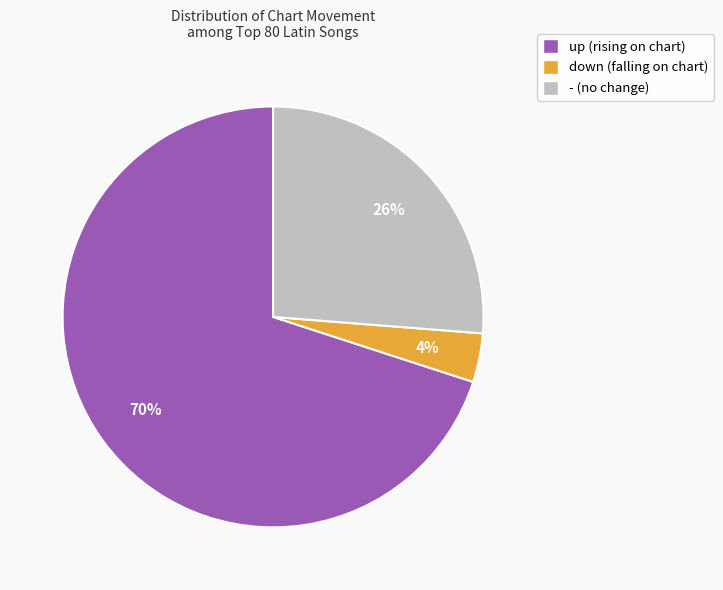

Count the number of slices in the pie.

3